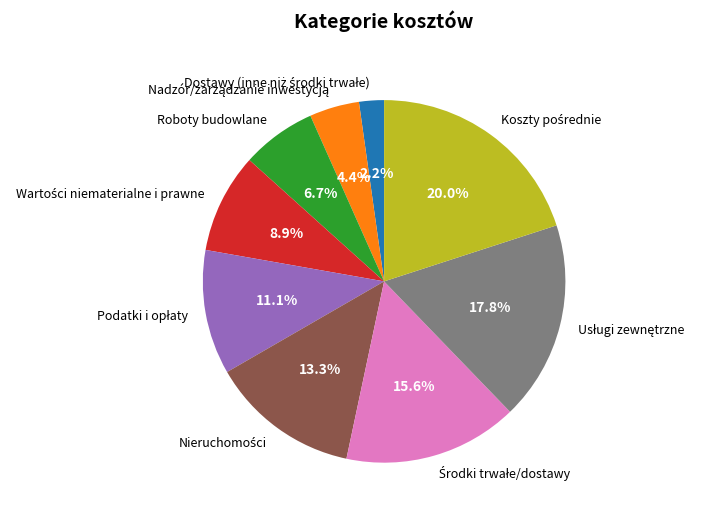

Is there any slice that represents more than half of the pie?

No